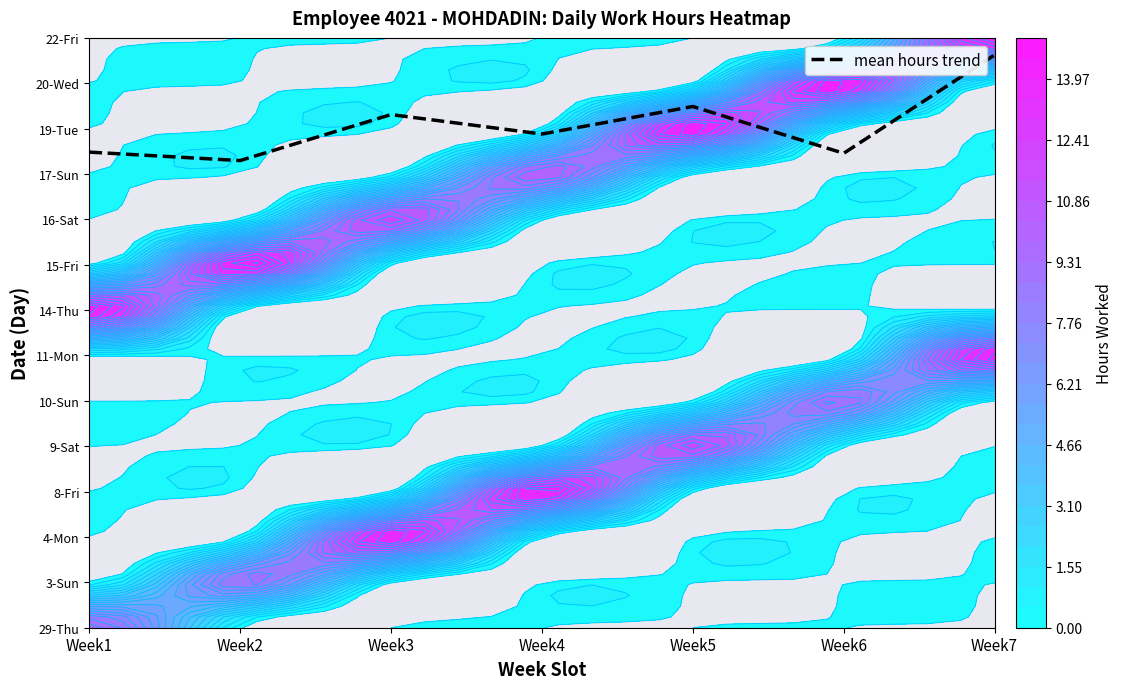

Reading left to right, extract all data points from this chart.

Week1=10.5	Week2=10.3	Week3=11.3	Week4=10.9	Week5=11.5	Week6=10.5	Week7=12.6